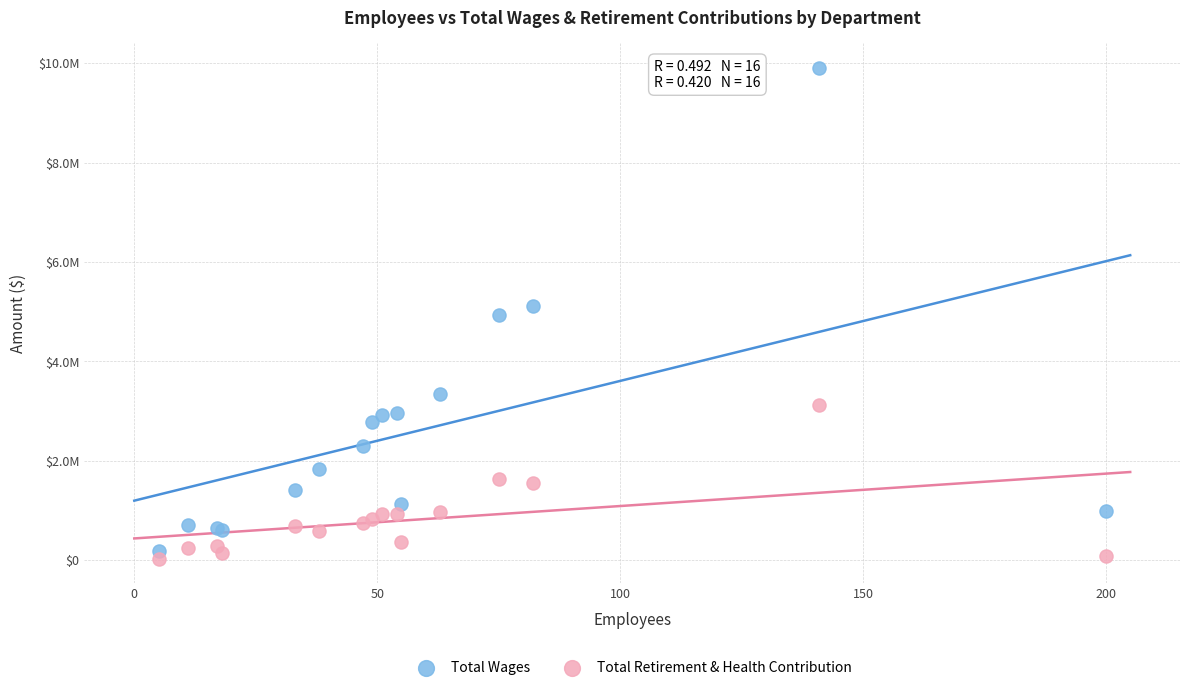

Which series reaches the minimum Y coordinate?

Total Retirement & Health Contribution